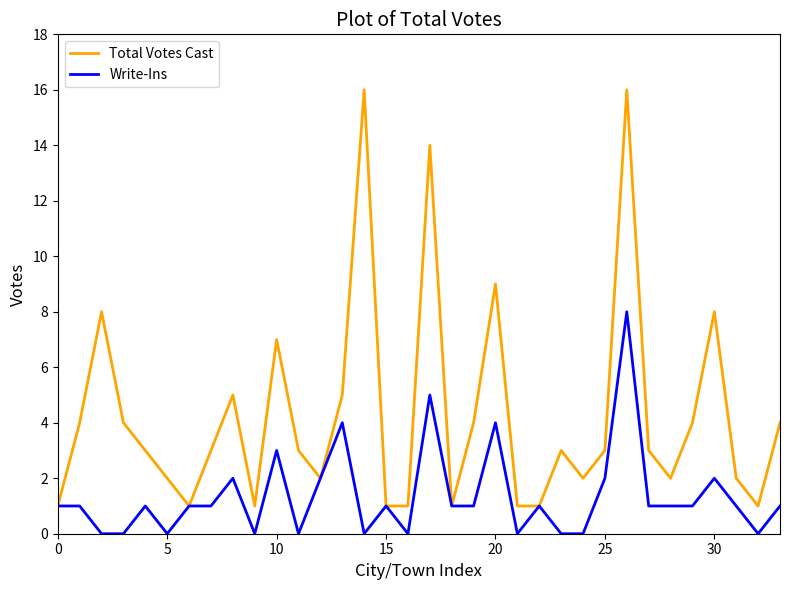

Which series has the largest total across all categories?

Total Votes Cast